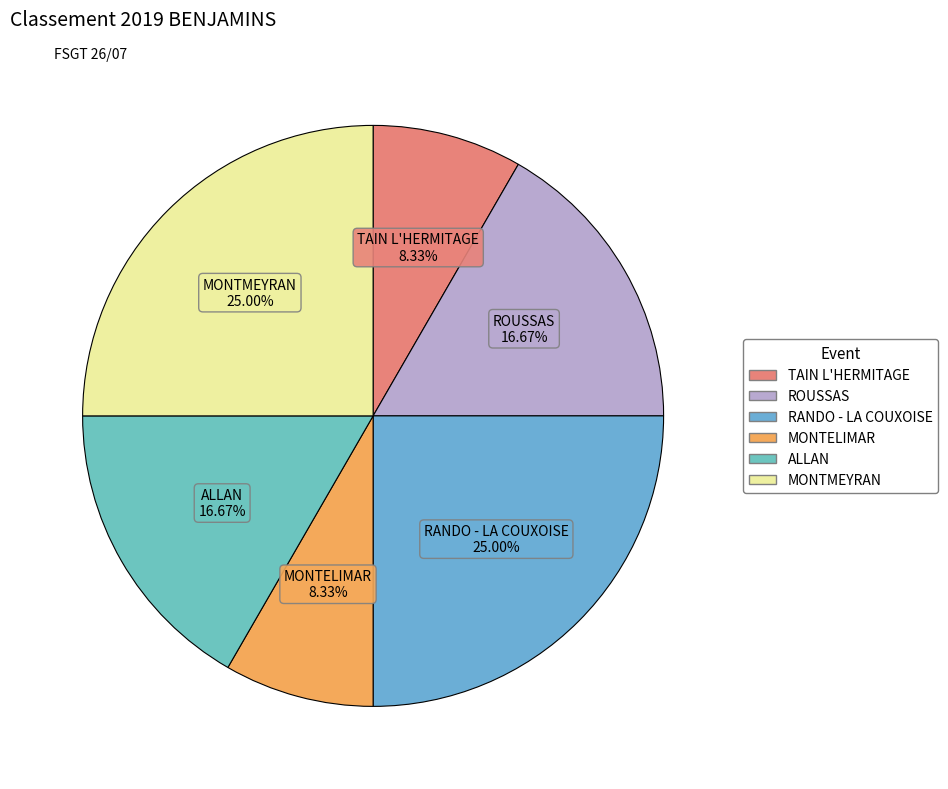

Between MONTMEYRAN and ALLAN, which is larger?

MONTMEYRAN